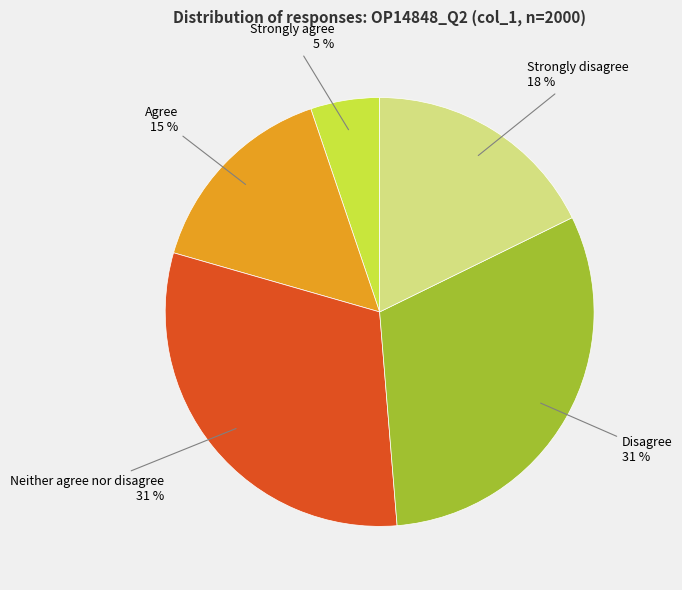

To the nearest percent, what is the difference between the largest and smallest slice percentages?

26%